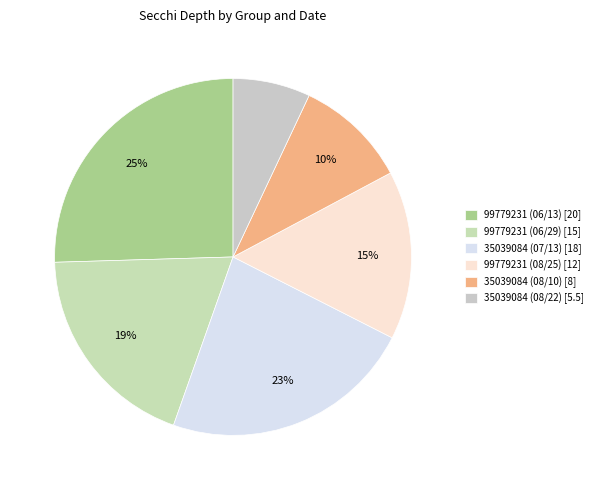

Which slice is the largest?

99779231 (06/13)